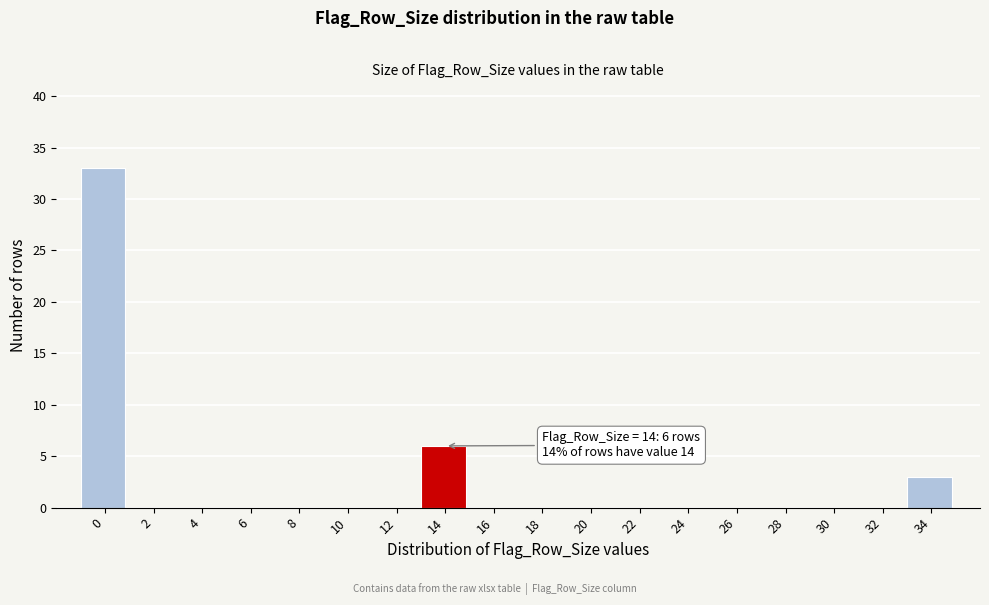

Reading right to left, list all the values displayed in this chart.

34=3	32=0	30=0	28=0	26=0	24=0	22=0	20=0	18=0	16=0	14=6	12=0	10=0	8=0	6=0	4=0	2=0	0=33